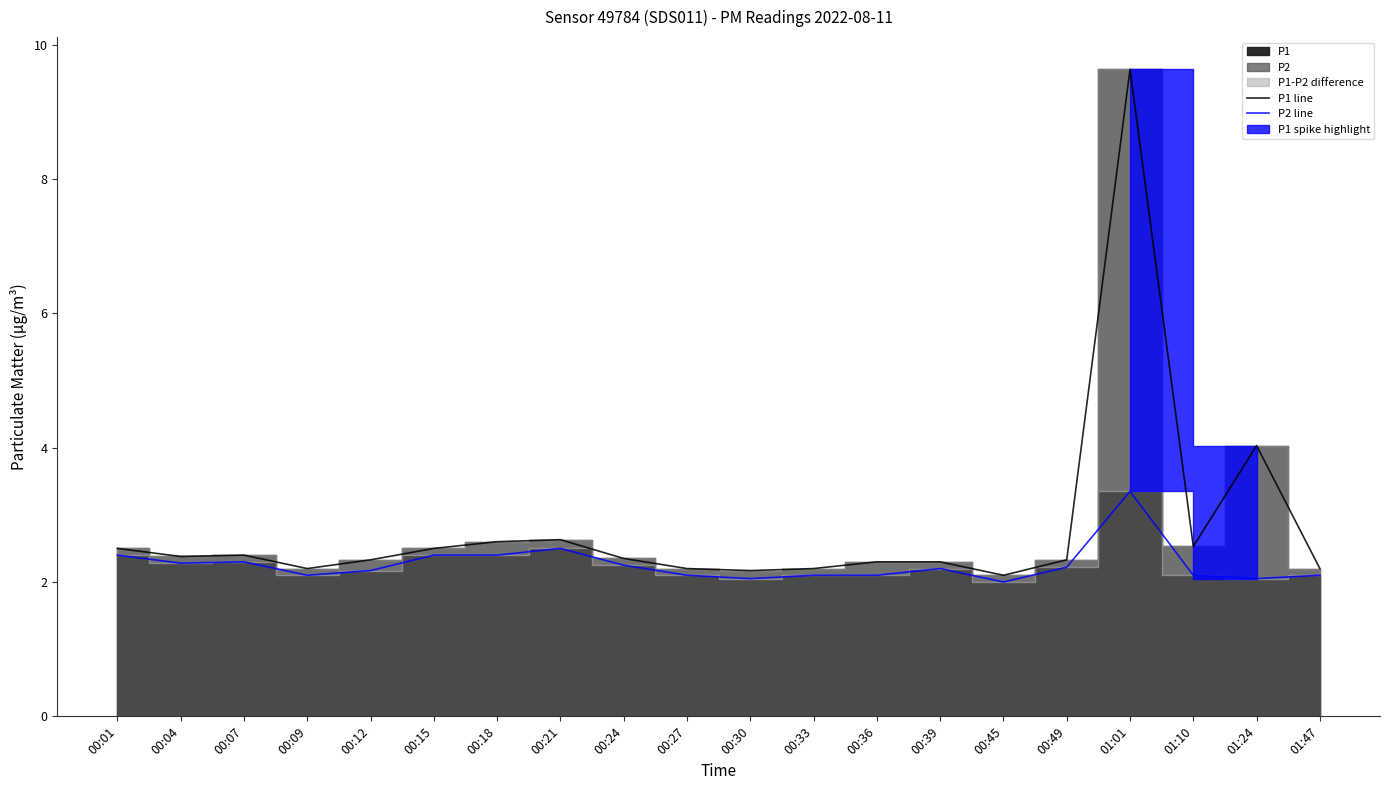

At which label is P2 line closest to 2?

00:45